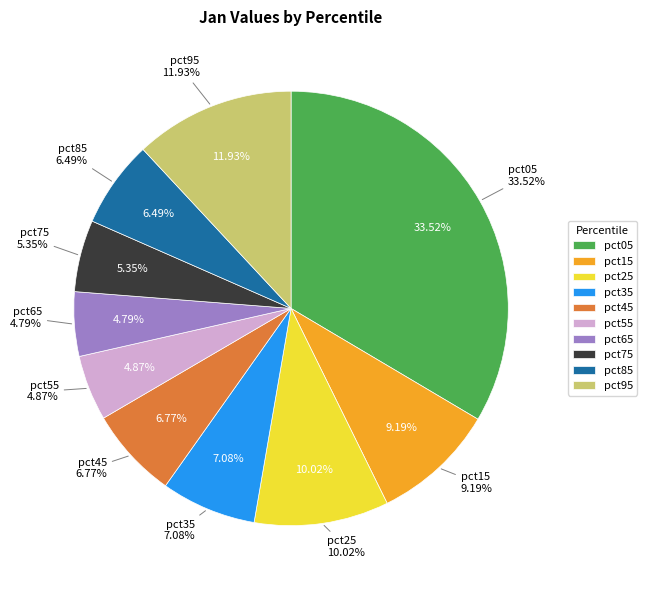

Is it true that pct85 is 1% of the pie?

False